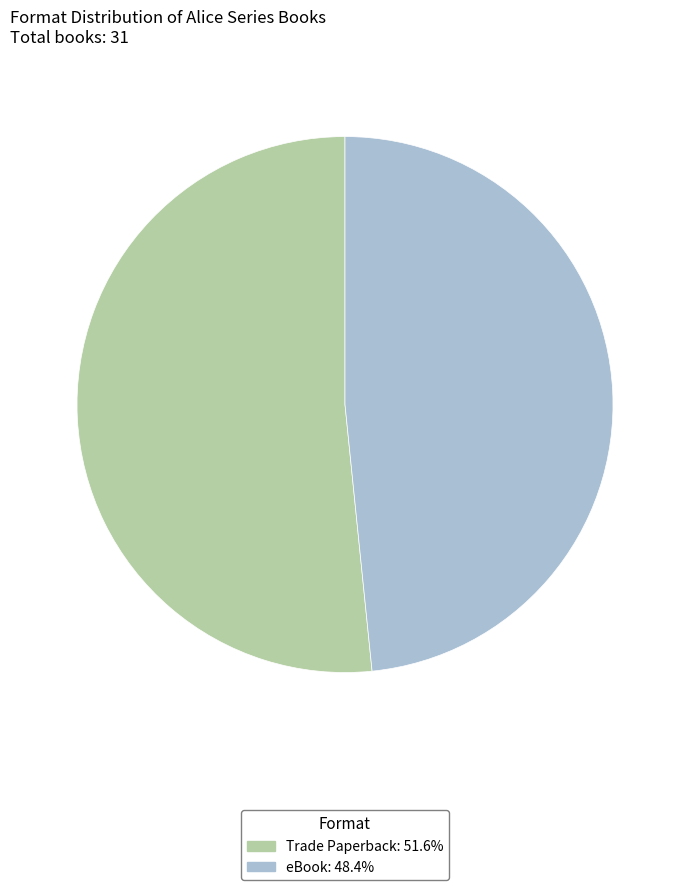

Combined, do Trade Paperback and eBook account for over 50%?

Yes